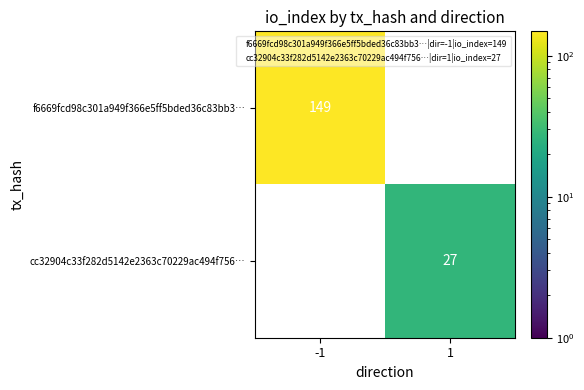

What is the spread (max minus min) of values at -1?

149